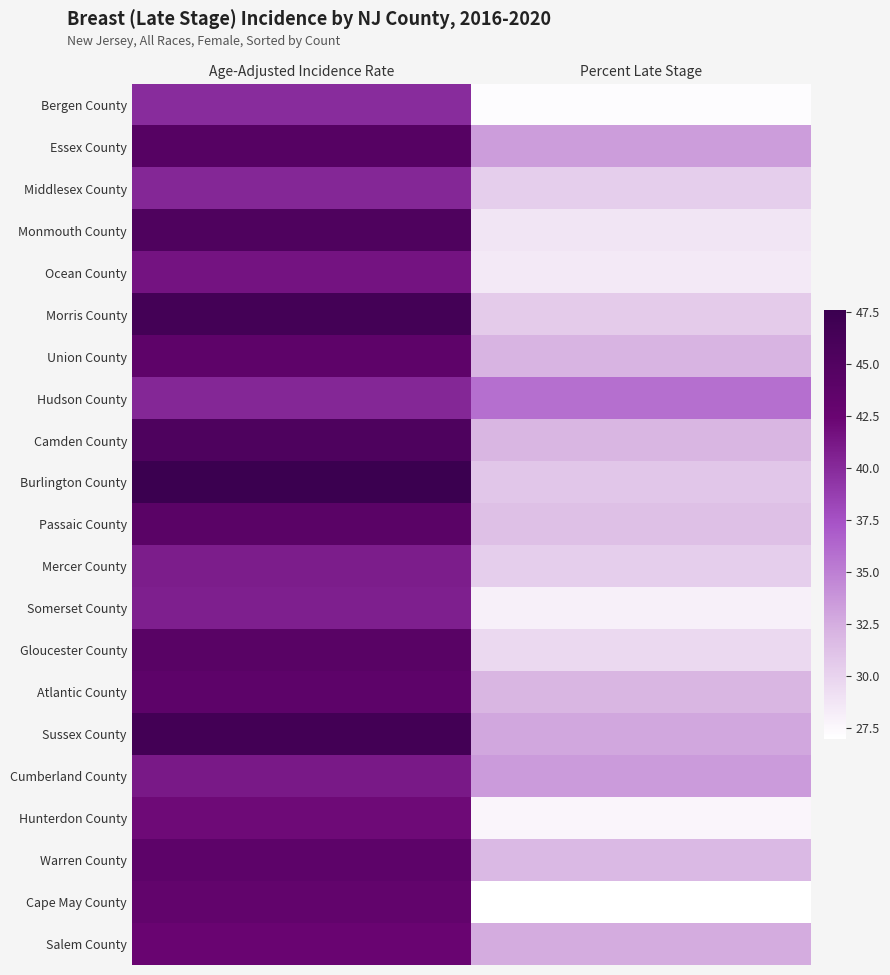

Which category has the lowest value across all series?

Percent Late Stage